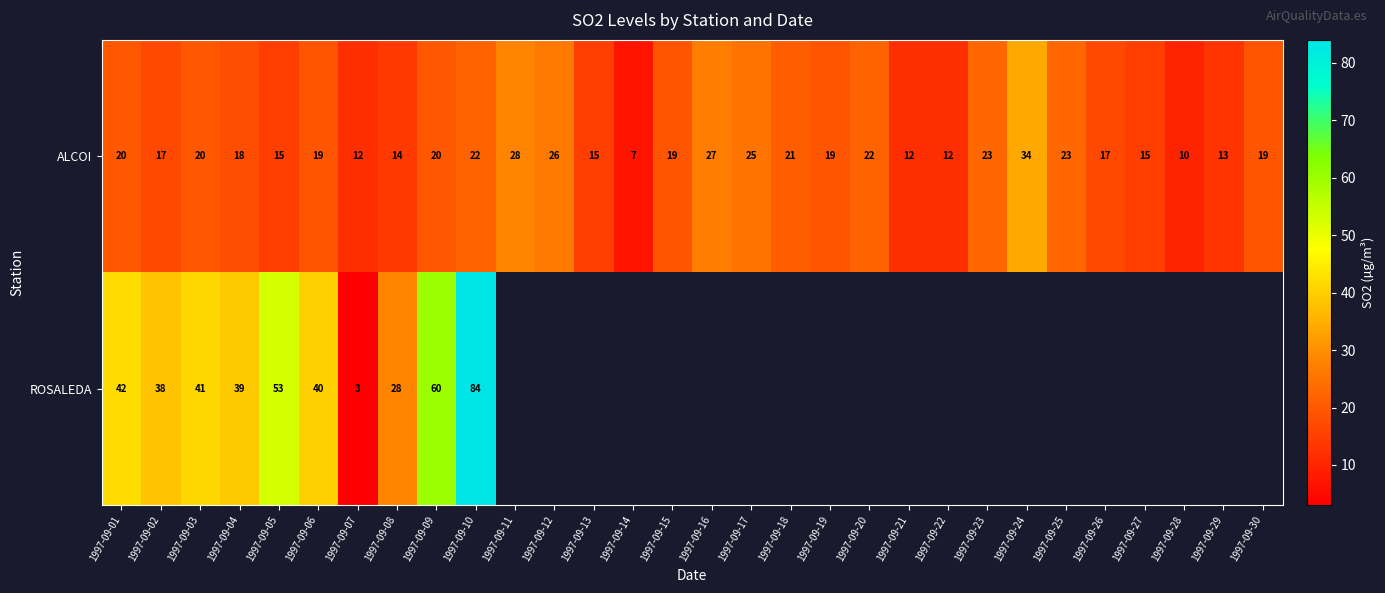

Rank the series at 1997-09-03 from highest to lowest value.

ROSALEDA, ALCOI